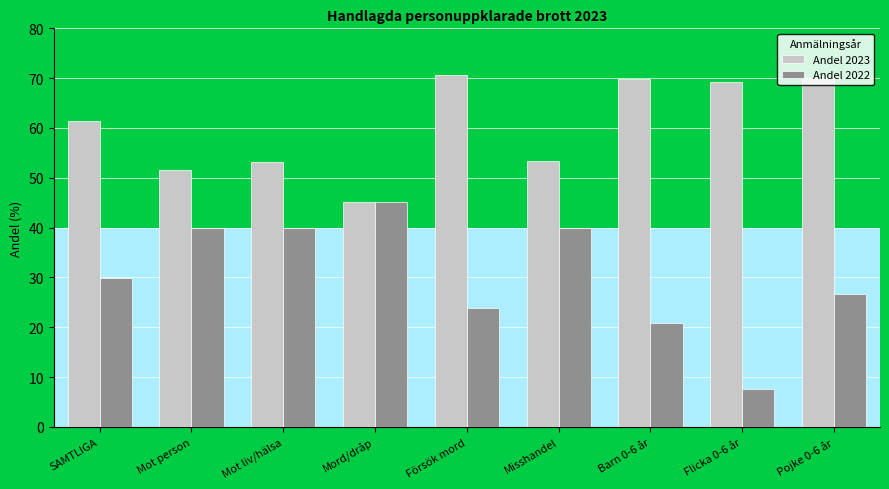

Does the chart contain any negative values?

No